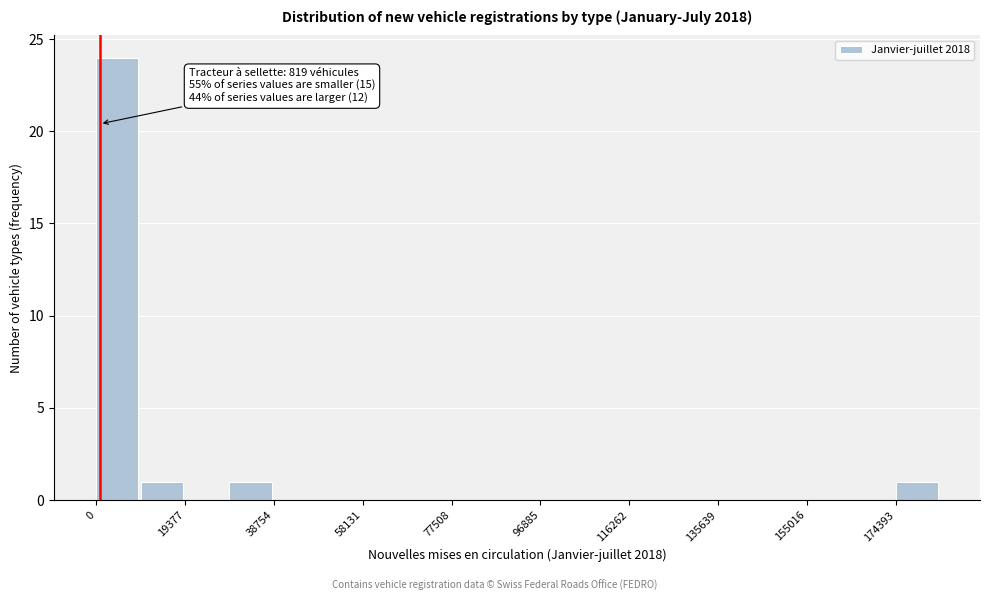

Which range on the x-axis has the tallest bar?

0 to 10000